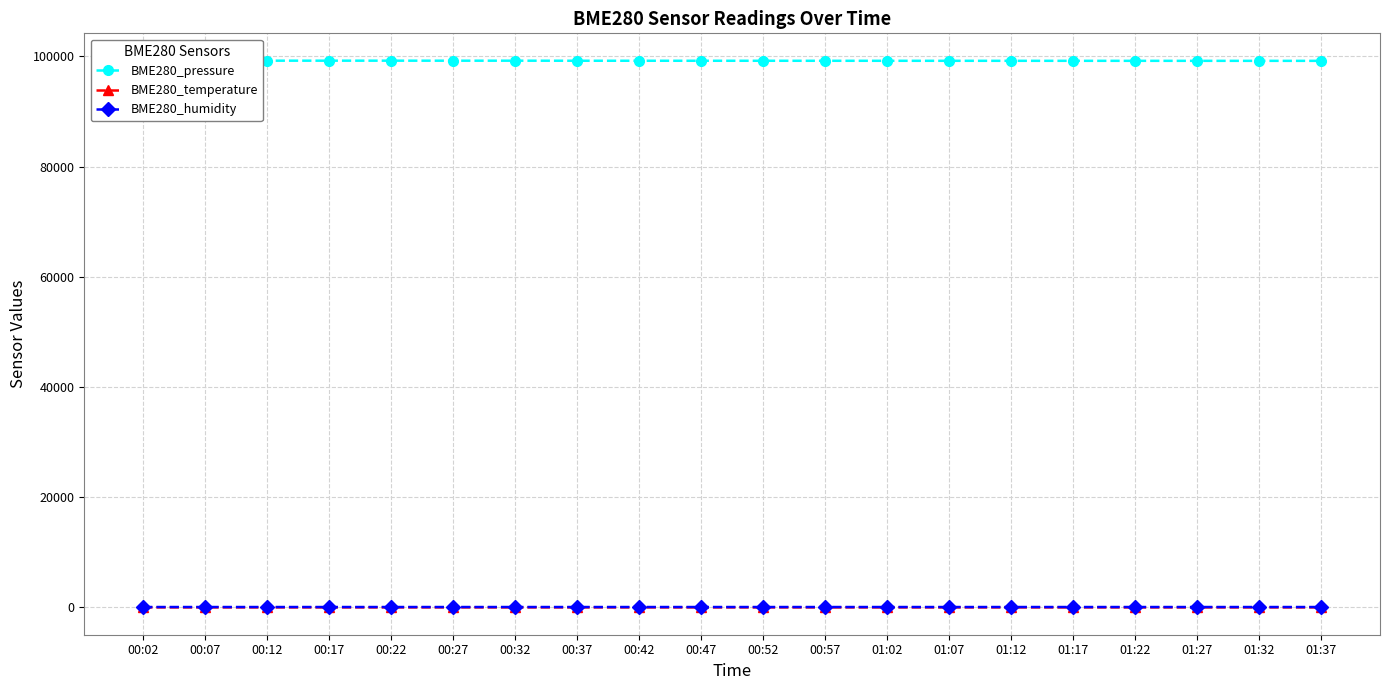

True or false: BME280_temperature has more than 0 interior local peaks.

True